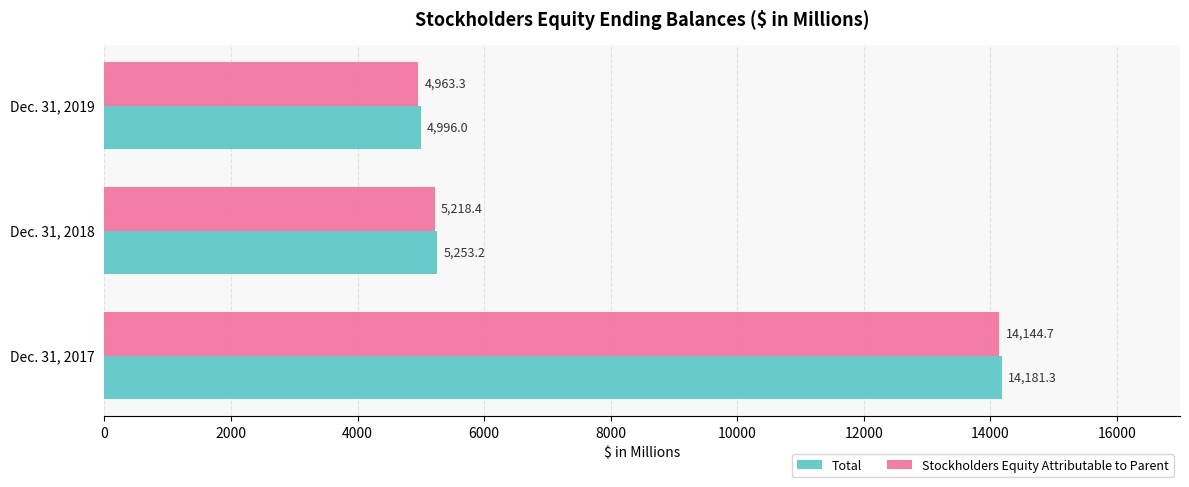

True or false: Stockholders Equity Attributable to Parent has a value of 8445.8 at Dec. 31, 2018.

False